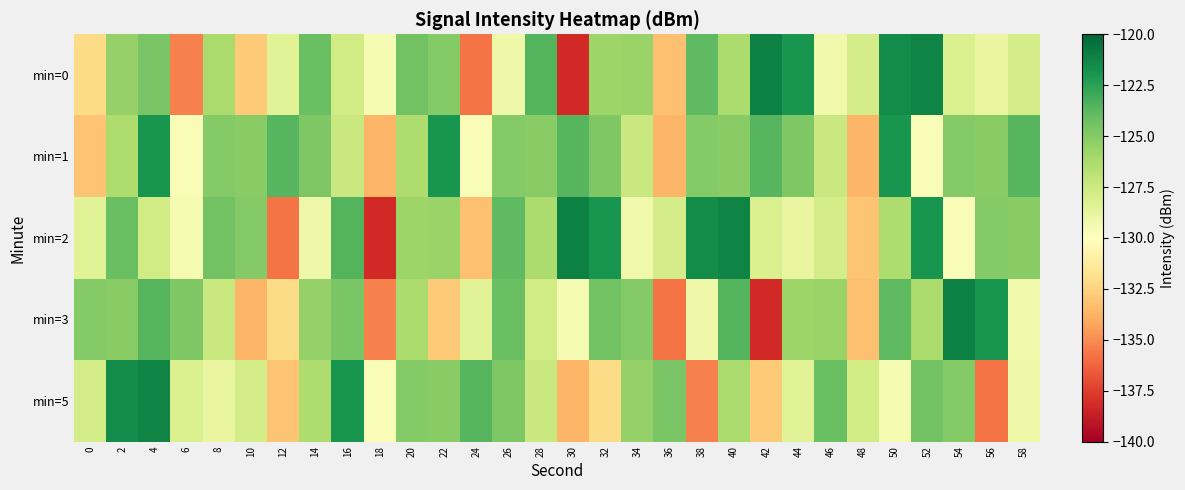

Reading left to right, transcribe all the data shown in this chart.

min=0: 0=-132.2	2=-125.5	4=-124.6	6=-135.4	8=-126.2	10=-132.9	12=-128.5	14=-124.2	16=-127.7	18=-129.6	20=-124.4	22=-124.9	24=-135.8	26=-129.2	28=-123.6	30=-138.2	32=-125.8	34=-125.7	36=-133.2	38=-123.9	40=-126.3	42=-121.1	44=-121.9	46=-129.3	48=-127.9	50=-121.5	52=-121.2	54=-128.1	56=-128.8	58=-127.9
min=1: 0=-133.1	2=-126.4	4=-121.9	6=-129.7	8=-125.0	10=-125.1	12=-123.6	14=-124.8	16=-127.3	18=-133.7	20=-126.4	22=-121.9	24=-129.7	26=-125.0	28=-125.1	30=-123.6	32=-124.8	34=-127.3	36=-133.7	38=-125.0	40=-125.1	42=-123.6	44=-124.8	46=-127.3	48=-133.7	50=-121.9	52=-129.7	54=-125.0	56=-125.1	58=-123.6
min=2: 0=-128.5	2=-124.2	4=-127.7	6=-129.6	8=-124.4	10=-124.9	12=-135.8	14=-129.2	16=-123.6	18=-138.2	20=-125.8	22=-125.7	24=-133.2	26=-123.9	28=-126.3	30=-121.1	32=-121.9	34=-129.3	36=-127.9	38=-121.5	40=-121.2	42=-128.1	44=-128.8	46=-127.9	48=-133.1	50=-126.4	52=-121.9	54=-129.7	56=-125.0	58=-125.1
min=3: 0=-125.0	2=-125.1	4=-123.6	6=-124.8	8=-127.3	10=-133.7	12=-132.2	14=-125.5	16=-124.6	18=-135.4	20=-126.2	22=-132.9	24=-128.5	26=-124.2	28=-127.7	30=-129.6	32=-124.4	34=-124.9	36=-135.8	38=-129.2	40=-123.6	42=-138.2	44=-125.8	46=-125.7	48=-133.2	50=-123.9	52=-126.3	54=-121.1	56=-121.9	58=-129.3
min=5: 0=-127.9	2=-121.5	4=-121.2	6=-128.1	8=-128.8	10=-127.9	12=-133.1	14=-126.4	16=-121.9	18=-129.7	20=-125.0	22=-125.1	24=-123.6	26=-124.8	28=-127.3	30=-133.7	32=-132.2	34=-125.5	36=-124.6	38=-135.4	40=-126.2	42=-132.9	44=-128.5	46=-124.2	48=-127.7	50=-129.6	52=-124.4	54=-124.9	56=-135.8	58=-129.2